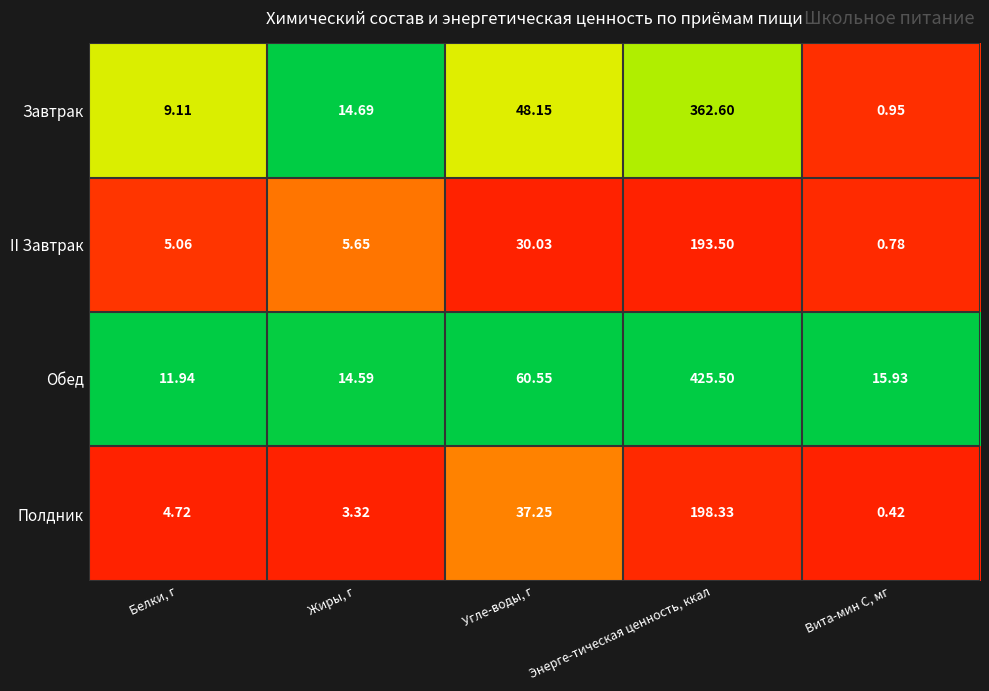

Count the number of data series in this chart.

4